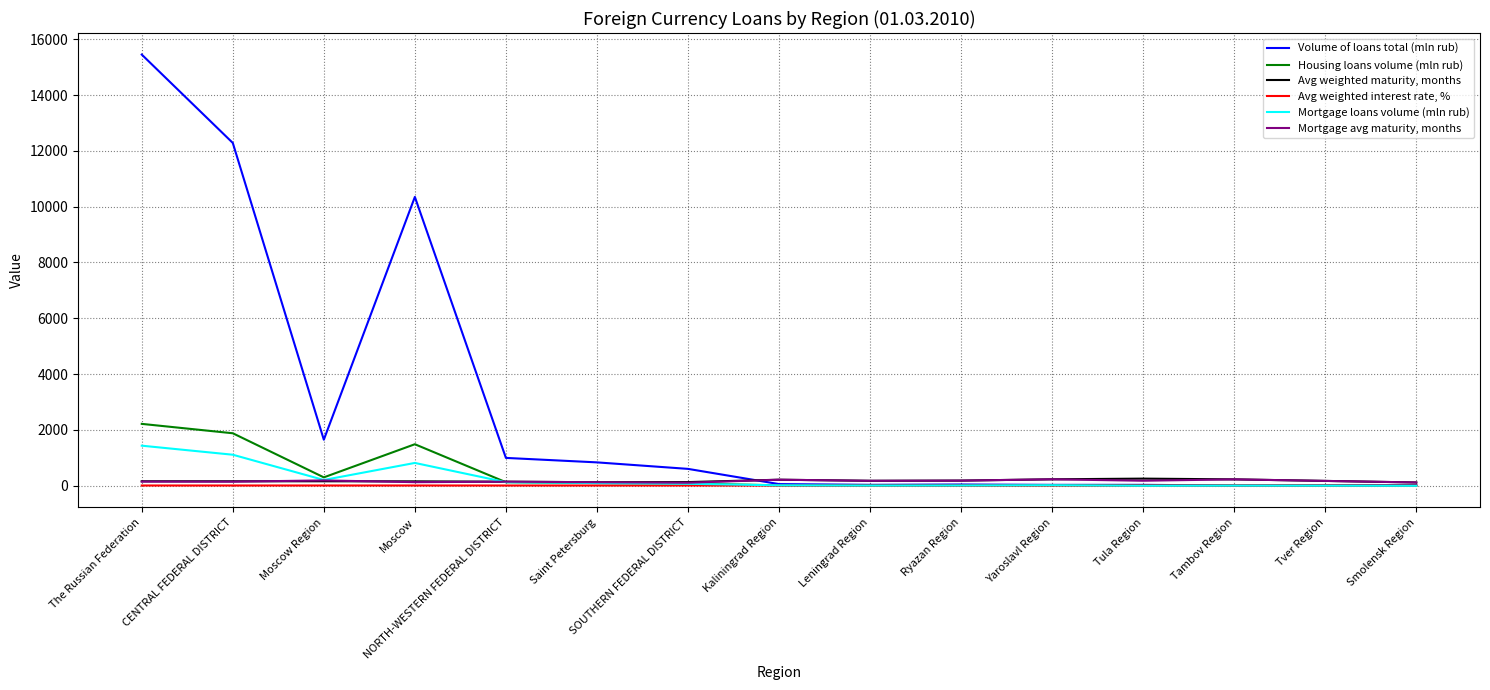

Between Moscow and Ryazan Region, which series saw the biggest shift?

Volume of loans total (mln rub)